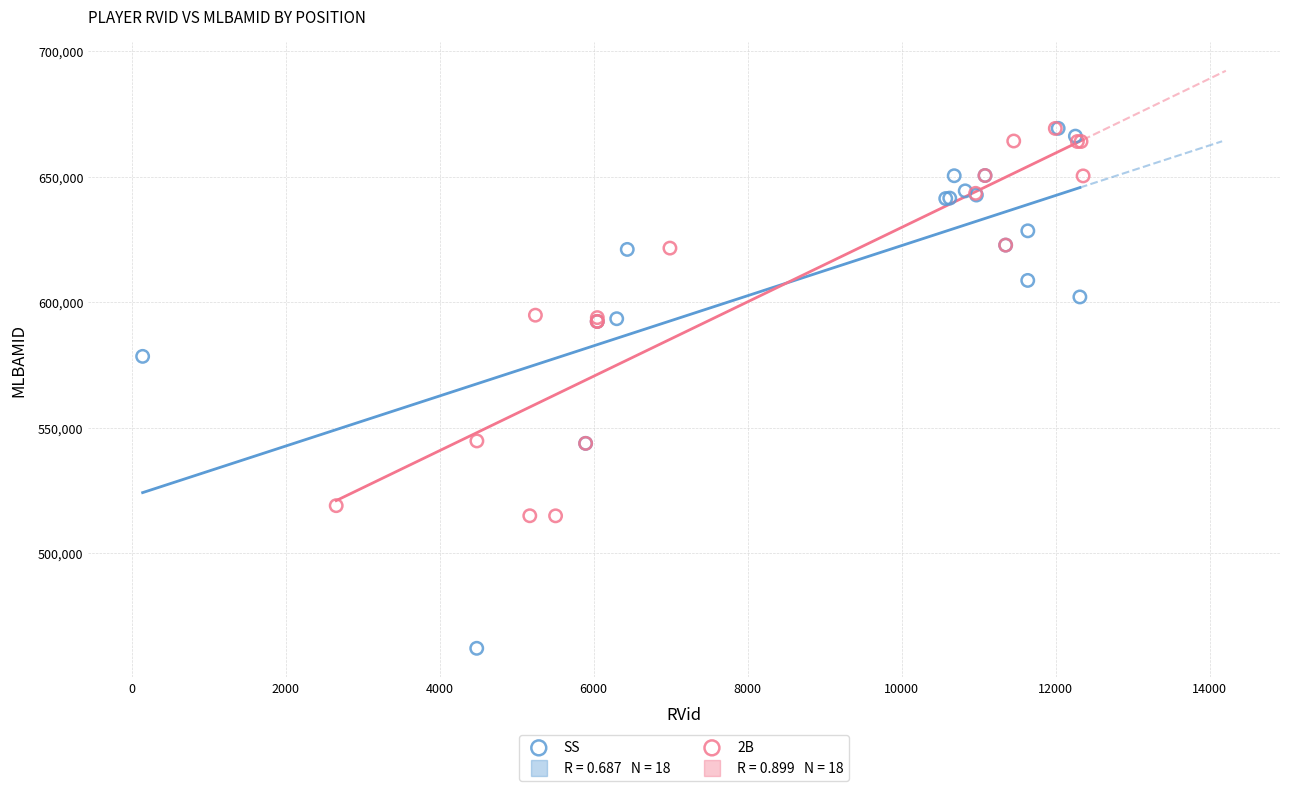

Which series contains the lowest Y value?

SS